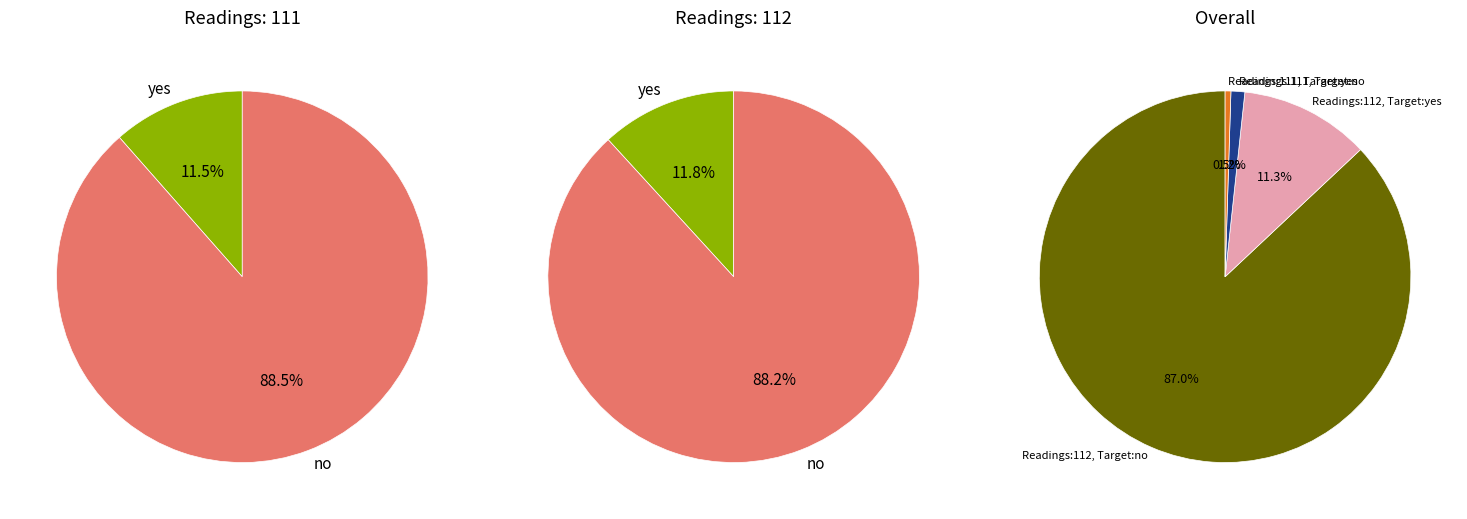

Which slice is the largest?

112